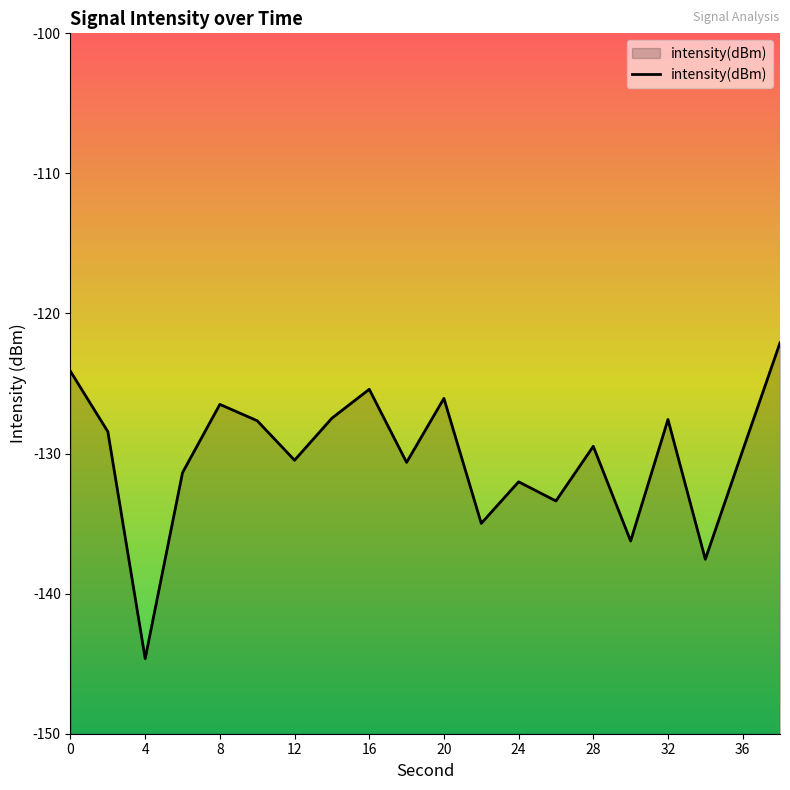

How many data points are less than -129?

11